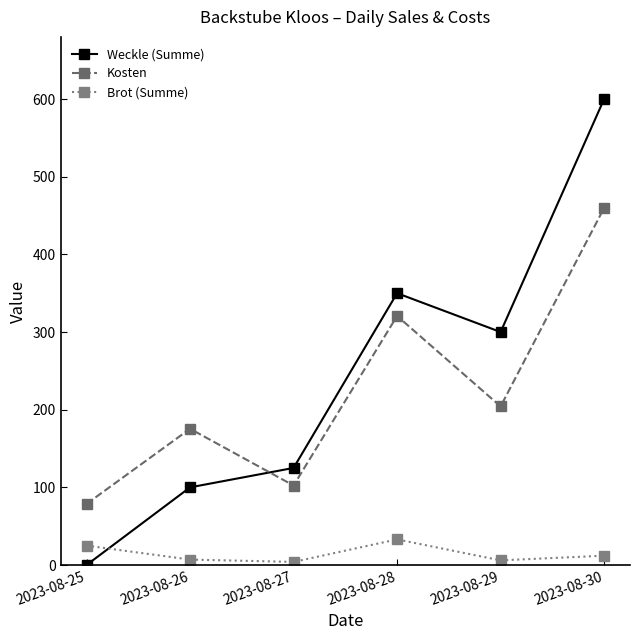

The Weckle (Summe) series shows 60.3 at 2023-08-27. True or false?

False